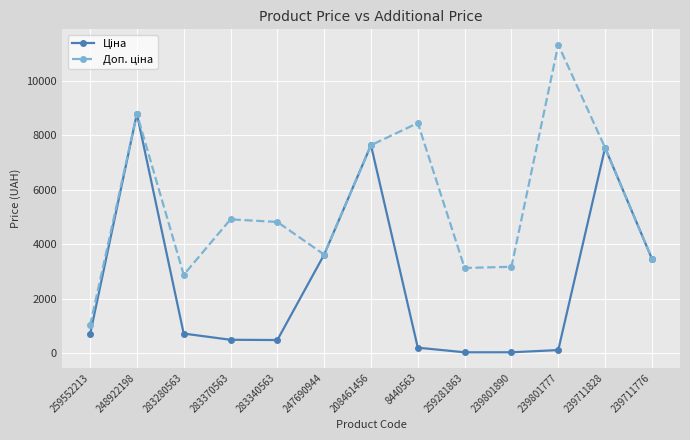

What is the maximum value shown in the chart?

11334.0